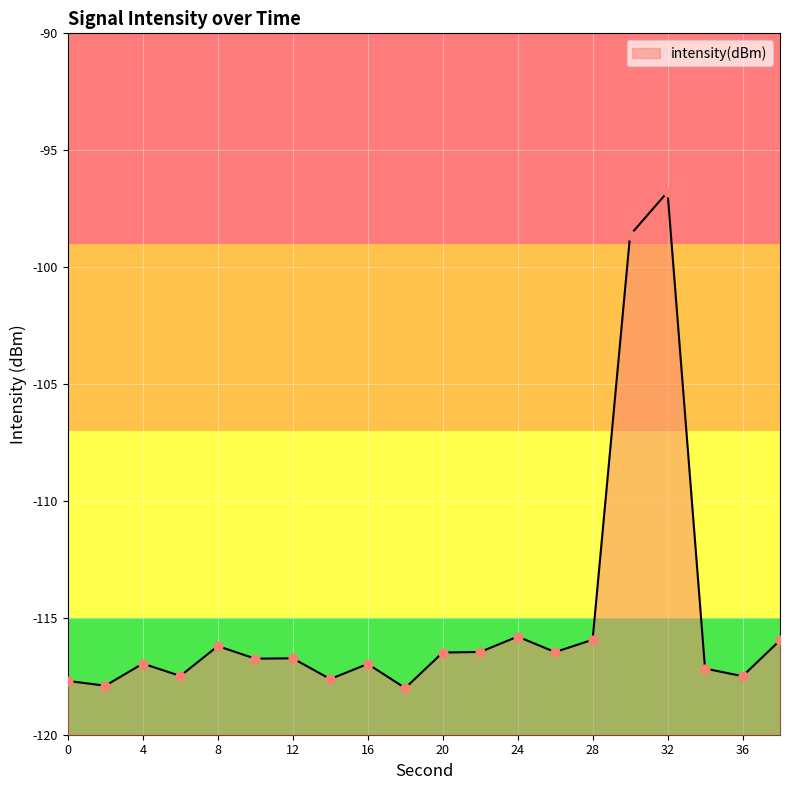

What is the change in value from 6 to 24?

+1.7